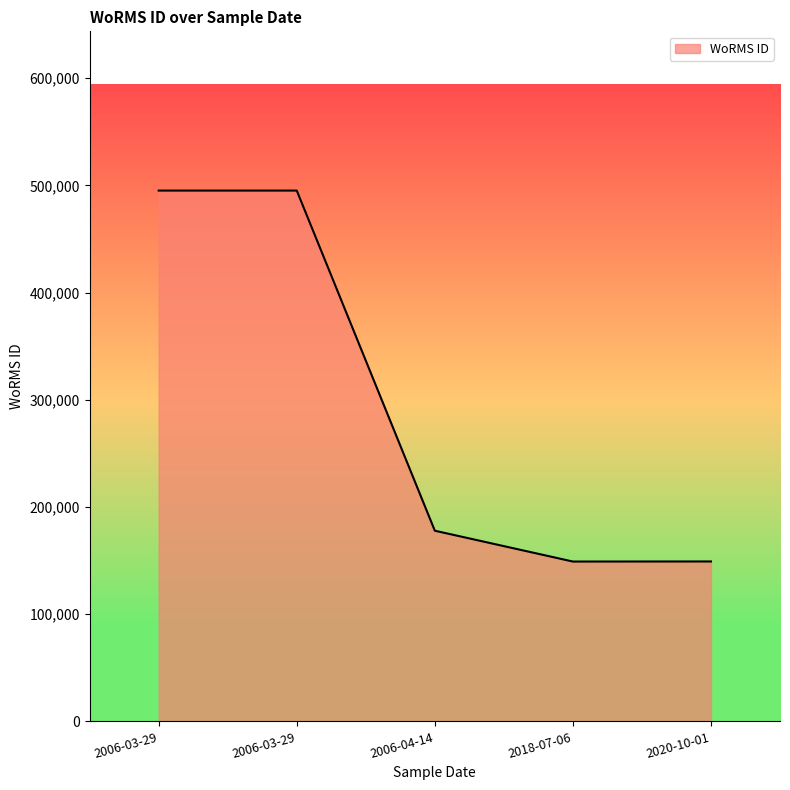

The chart shows a value of 834443 at 2006-03-29. True or false?

False